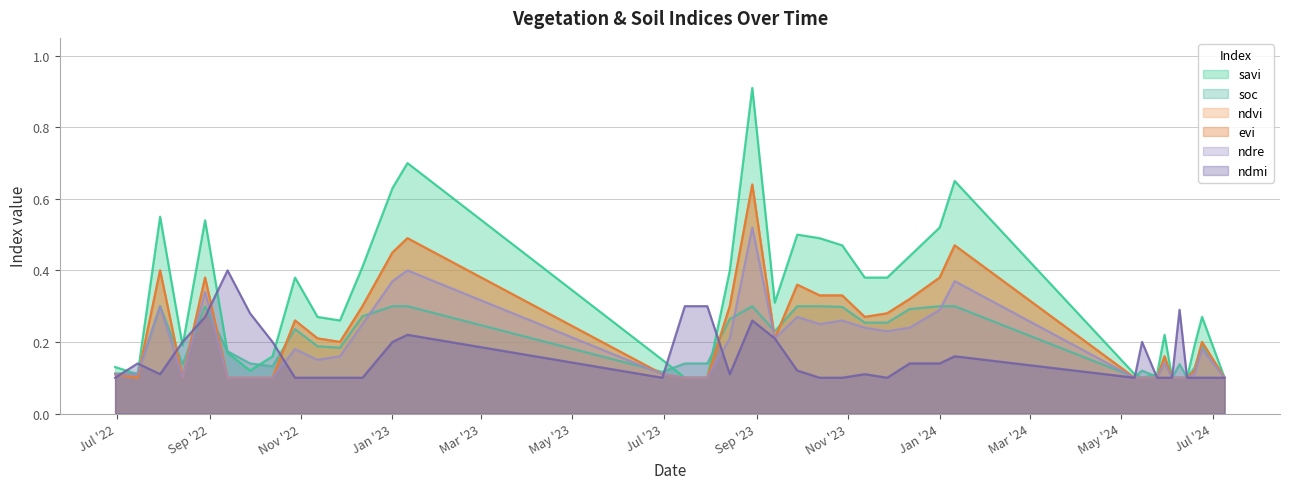

What is the label of the 7th point from the left?

28-09-2022